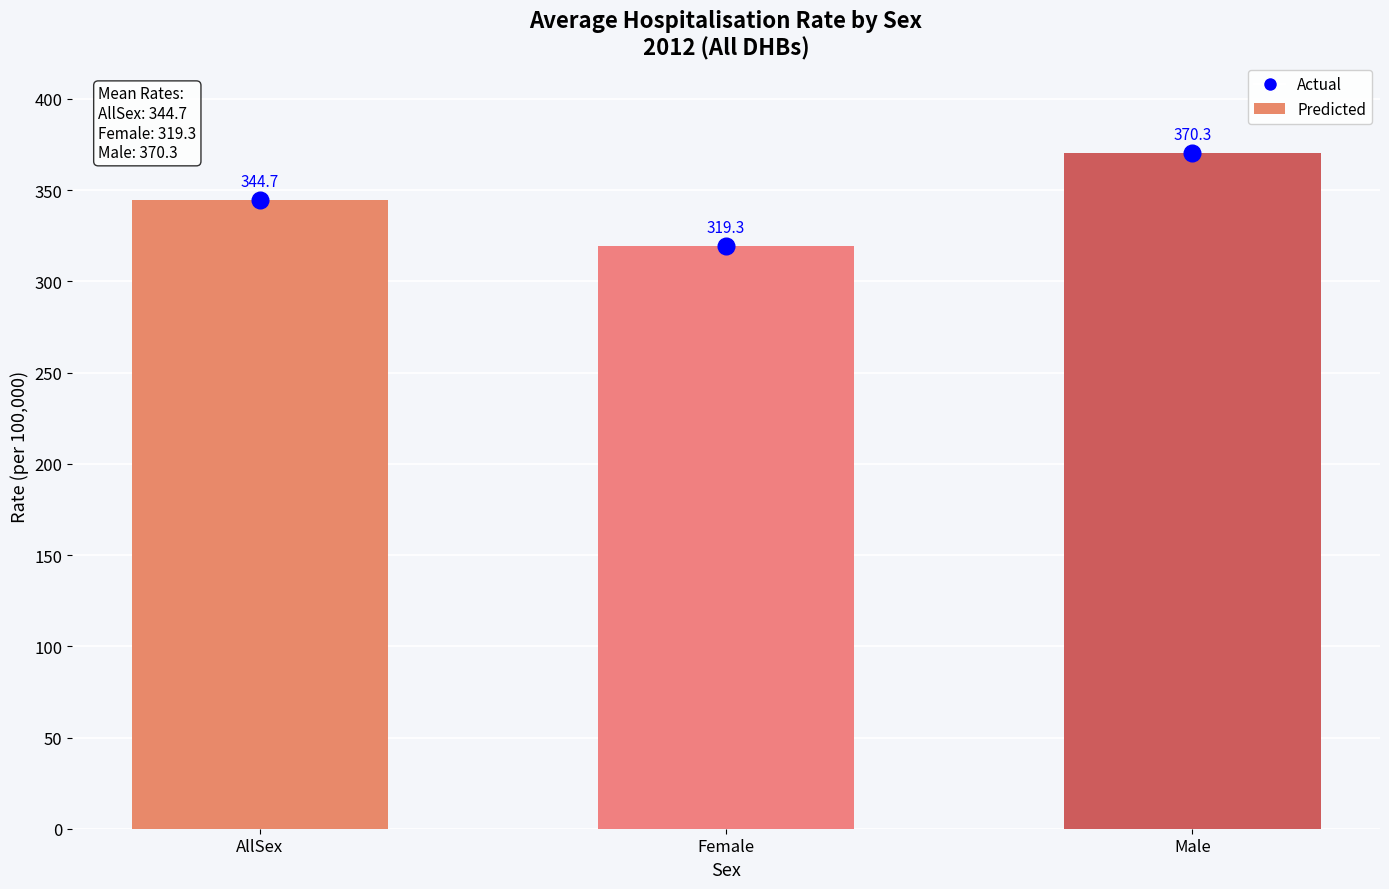

What is the highest value of the Rate (bar) series?

370.3